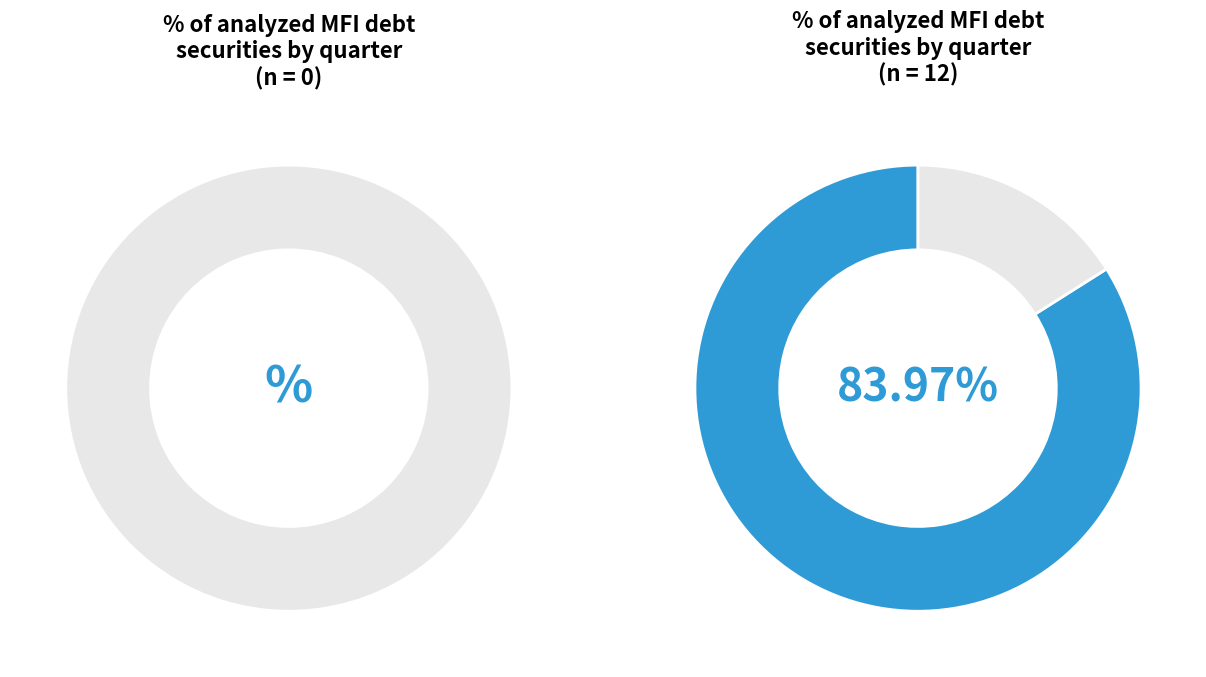

The 2011-Q1 slice represents 20% of the pie. True or false?

False